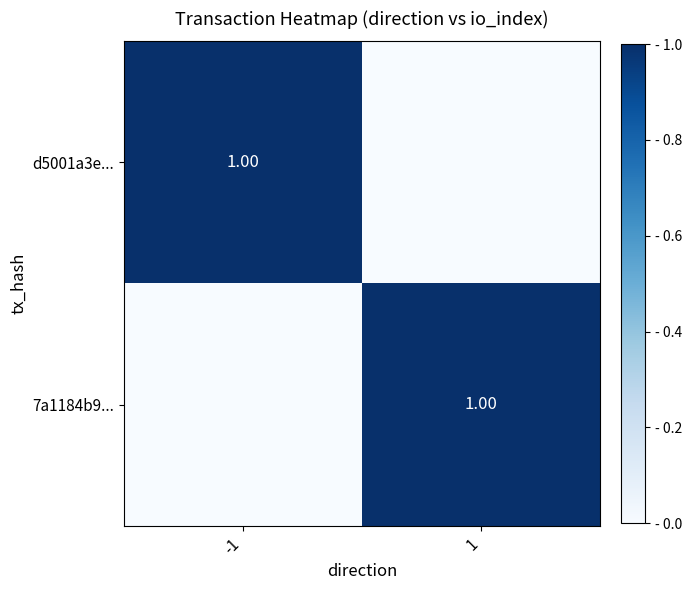

How many positive values does the d5001a3e... series have?

1